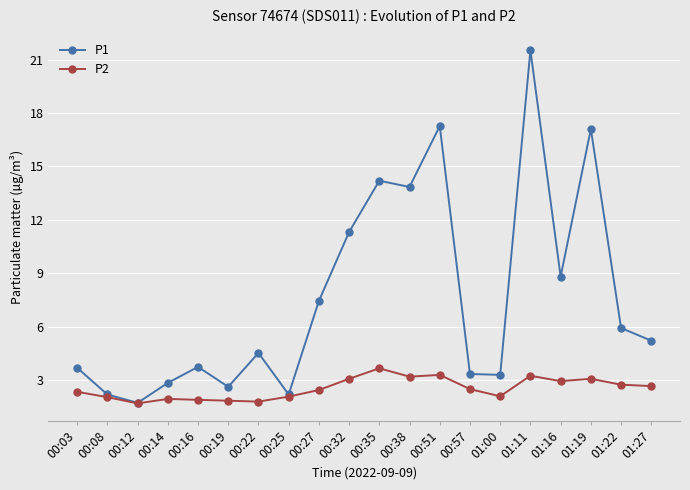

The P1 series shows 11.3 at 00:32. True or false?

True